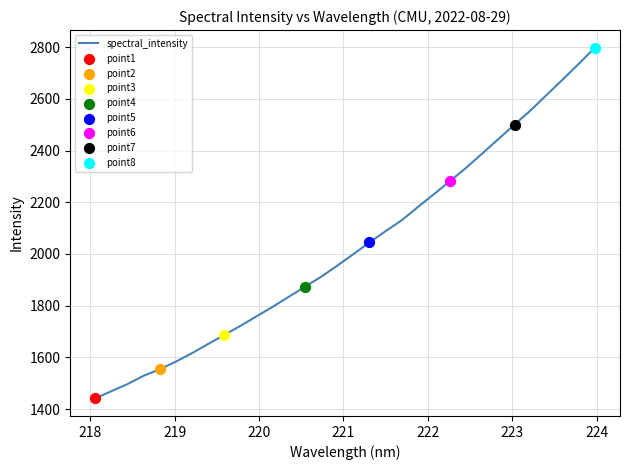

What is the maximum value shown in the chart?

2798.1